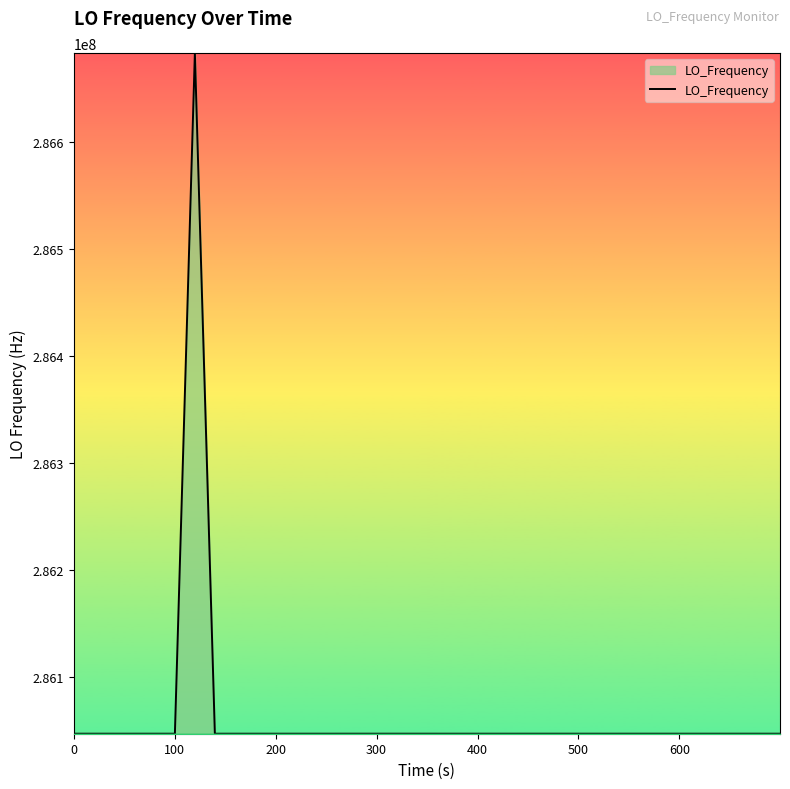

What is the difference between the maximum and minimum values?

635707.6